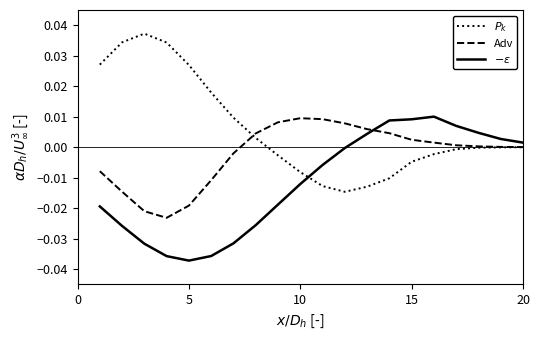

Which series has the widest spread of values?

$P_k$